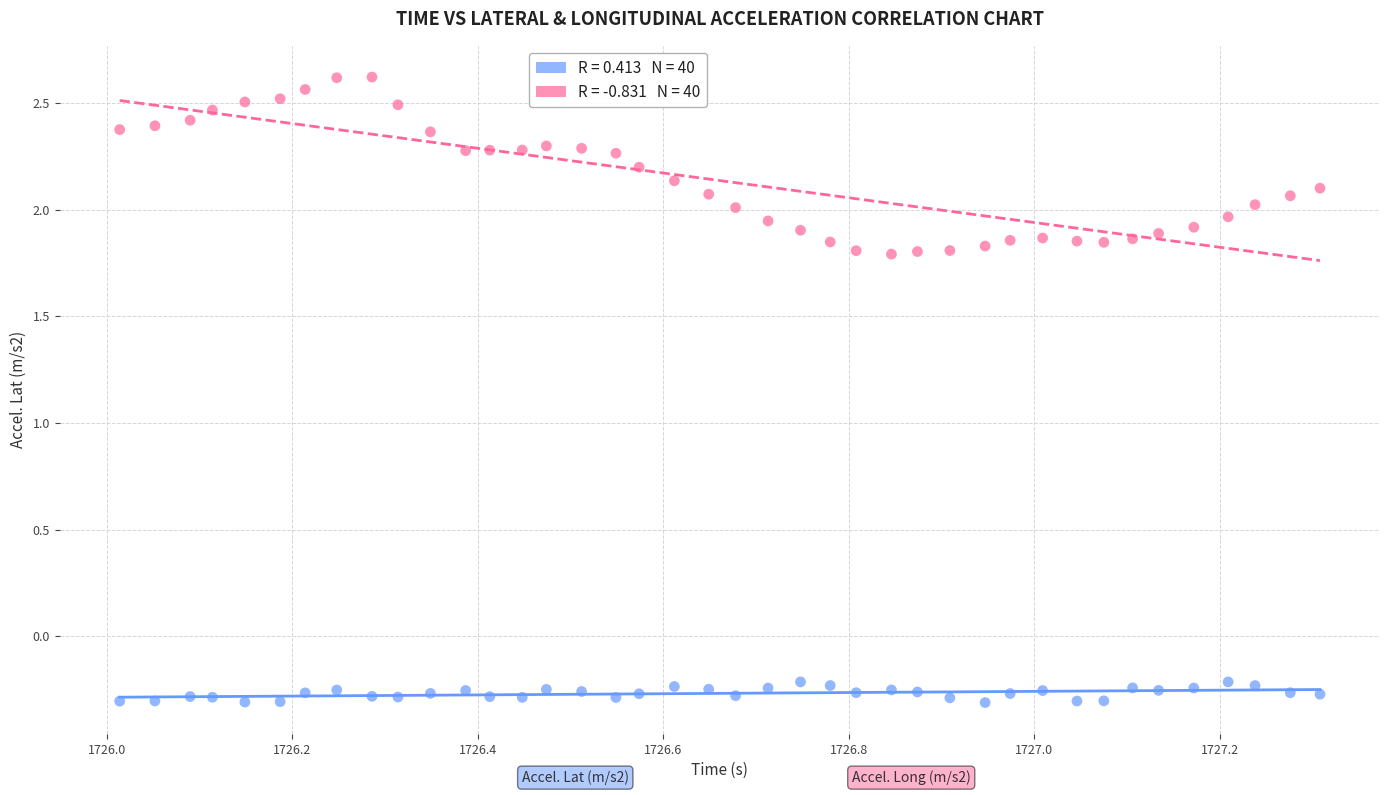

Across all data points, what is the range of X values (max minus min)?

1.3